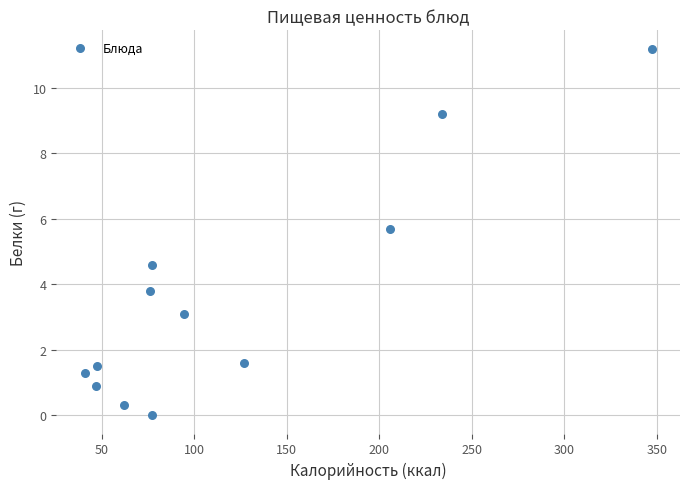

What is the average Y value?

3.6